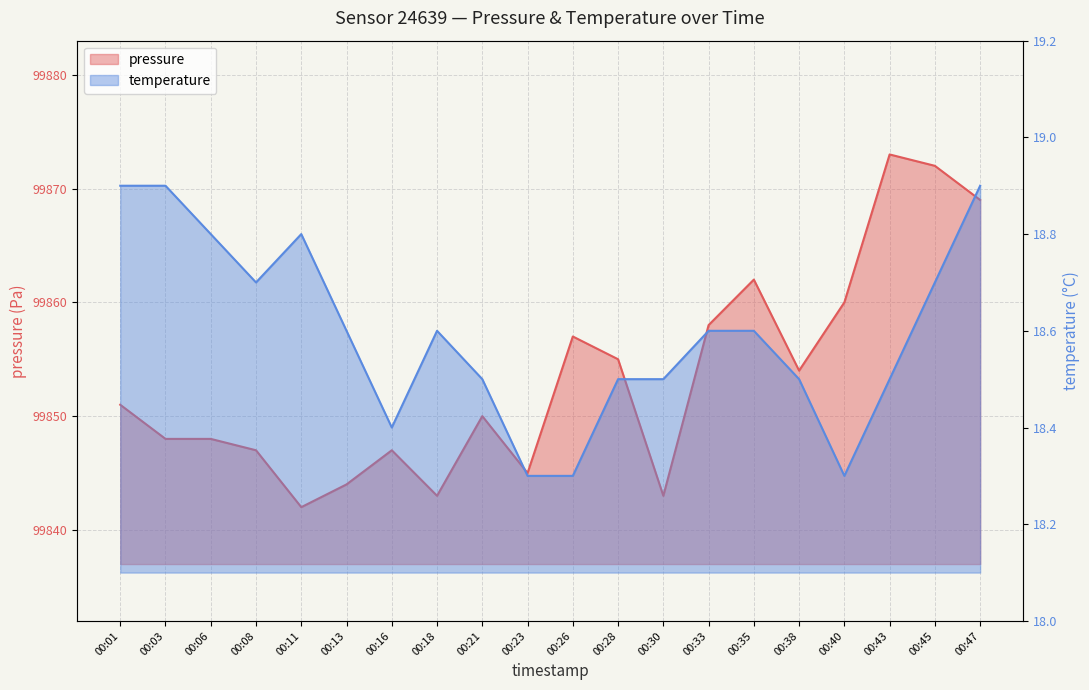

What is the value of the temperature point at the 11th from the left?

18.3